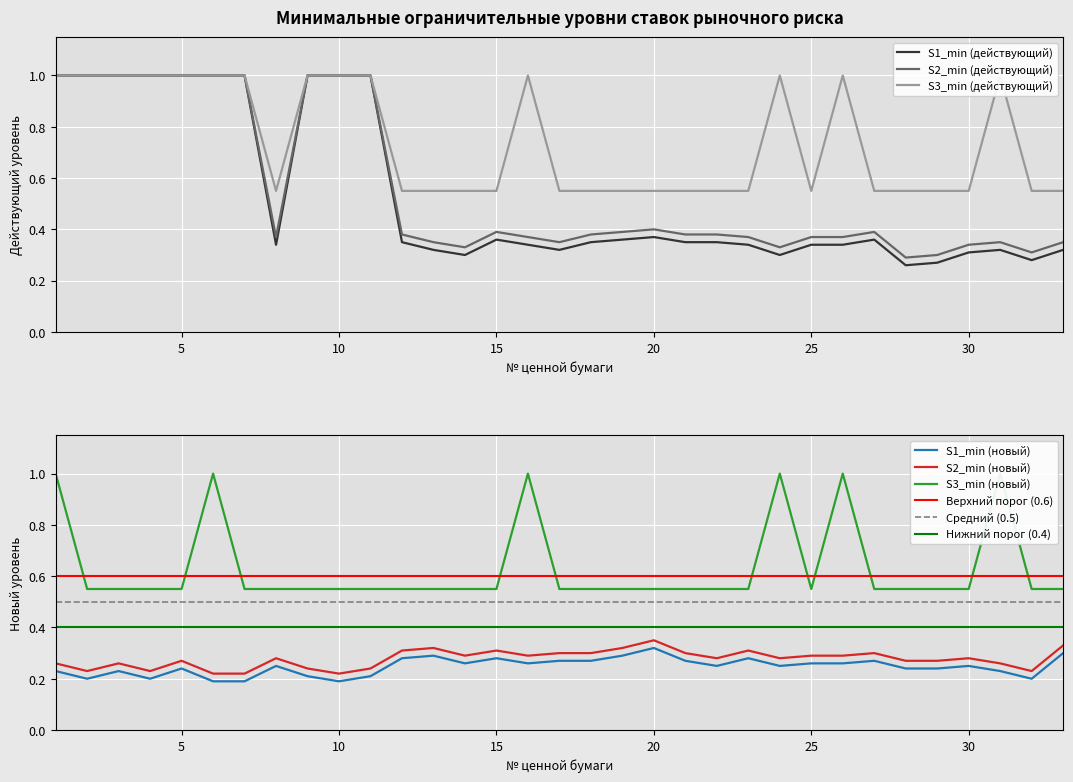

True or false: S1_min (действующий) and S2_min (новый) intersect in this chart.

True